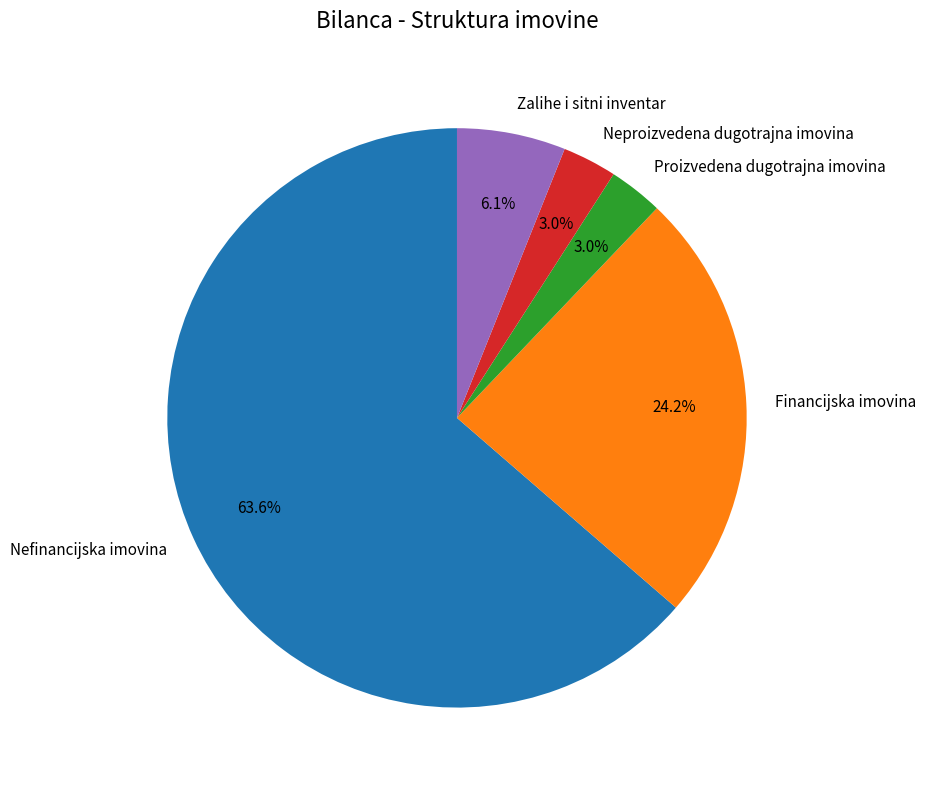

How many segments does this pie chart have?

5